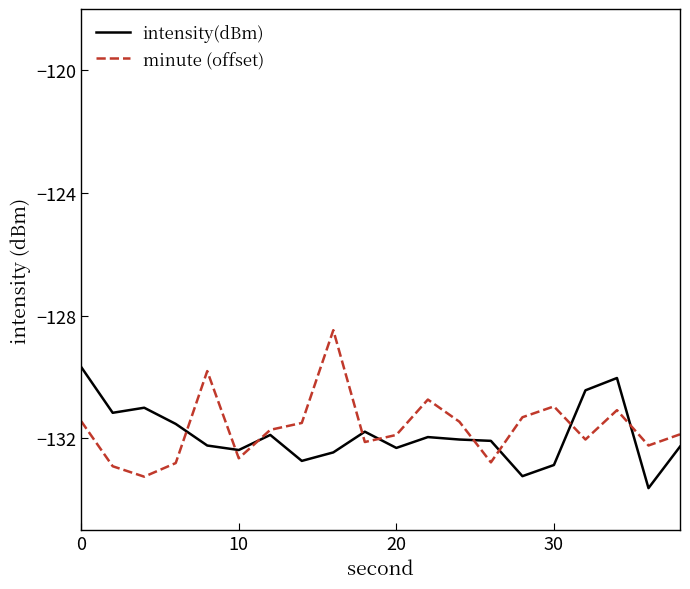

List the series in order of their peak value, lowest first.

intensity(dBm), minute (offset)